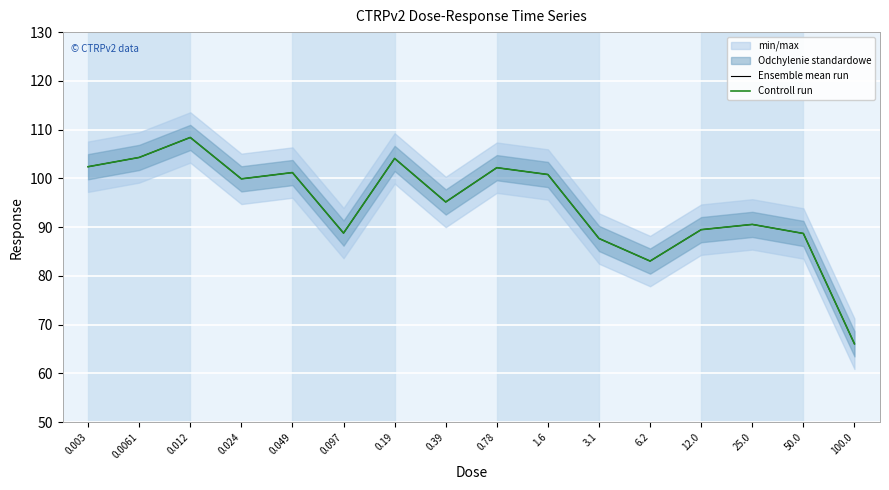

In Ensemble mean run, how many points are lower than both neighbors (excluding endpoints)?

4